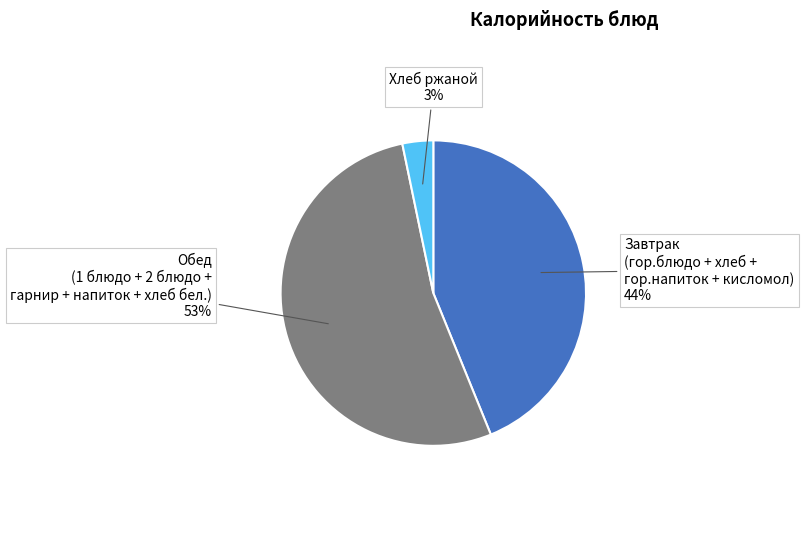

To the nearest percent, what is the difference between the largest and smallest slice percentages?

50%